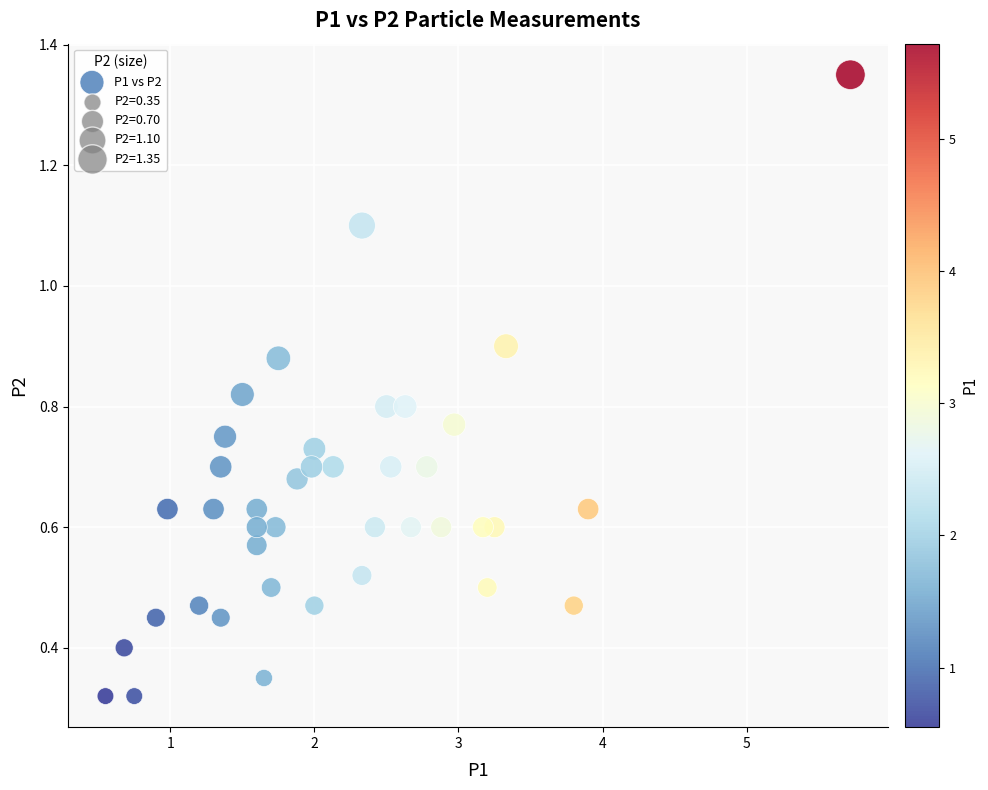

What is the range of X values (max minus min)?

5.2